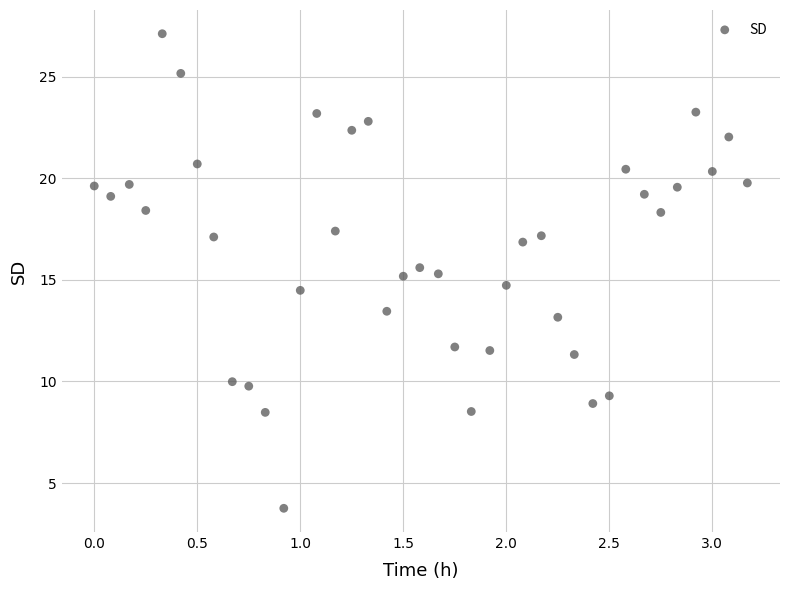

What is the range of Y values (max minus min)?

23.4